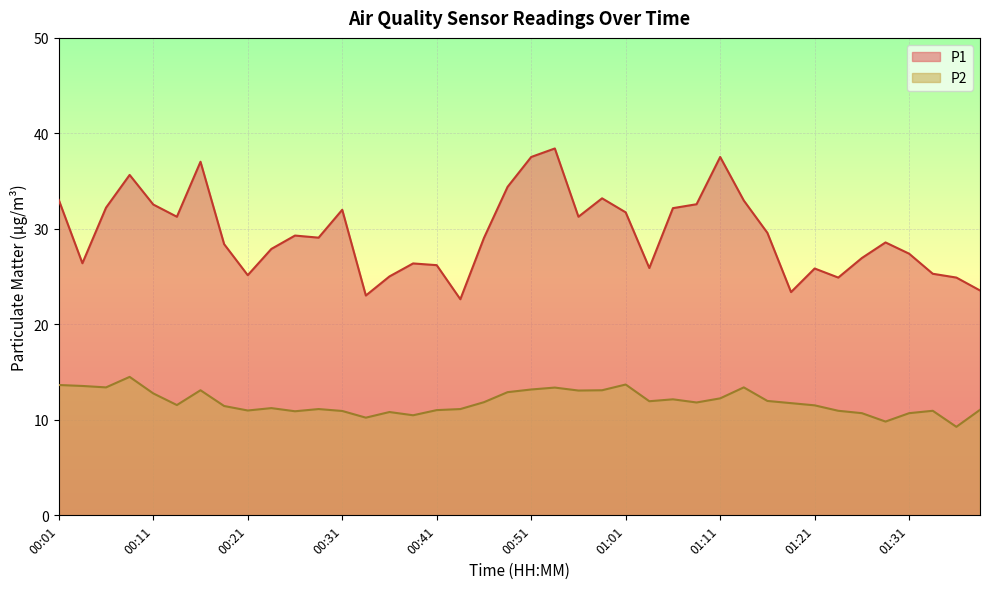

Which series has the largest total across all categories?

P1